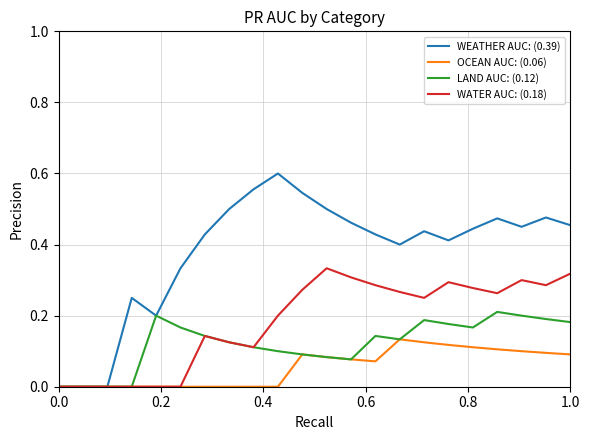

Rank the series by their maximum value, from lowest to highest.

OCEAN AUC: (0.06), LAND AUC: (0.12), WATER AUC: (0.18), WEATHER AUC: (0.39)